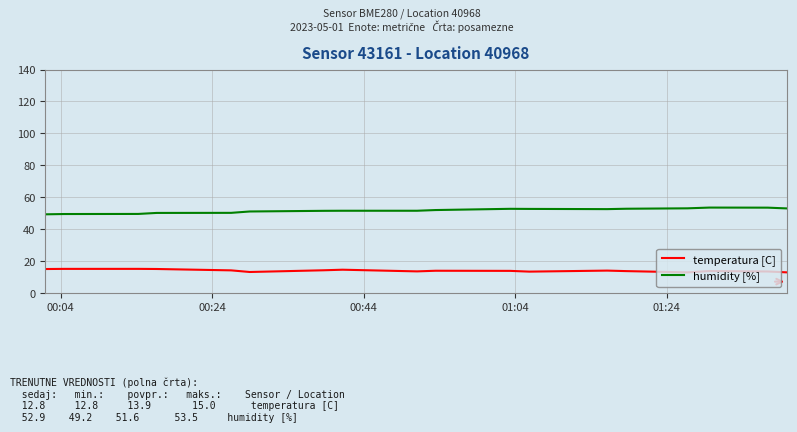

What is the difference between the maximum and minimum values in the humidity [%] series?

4.2